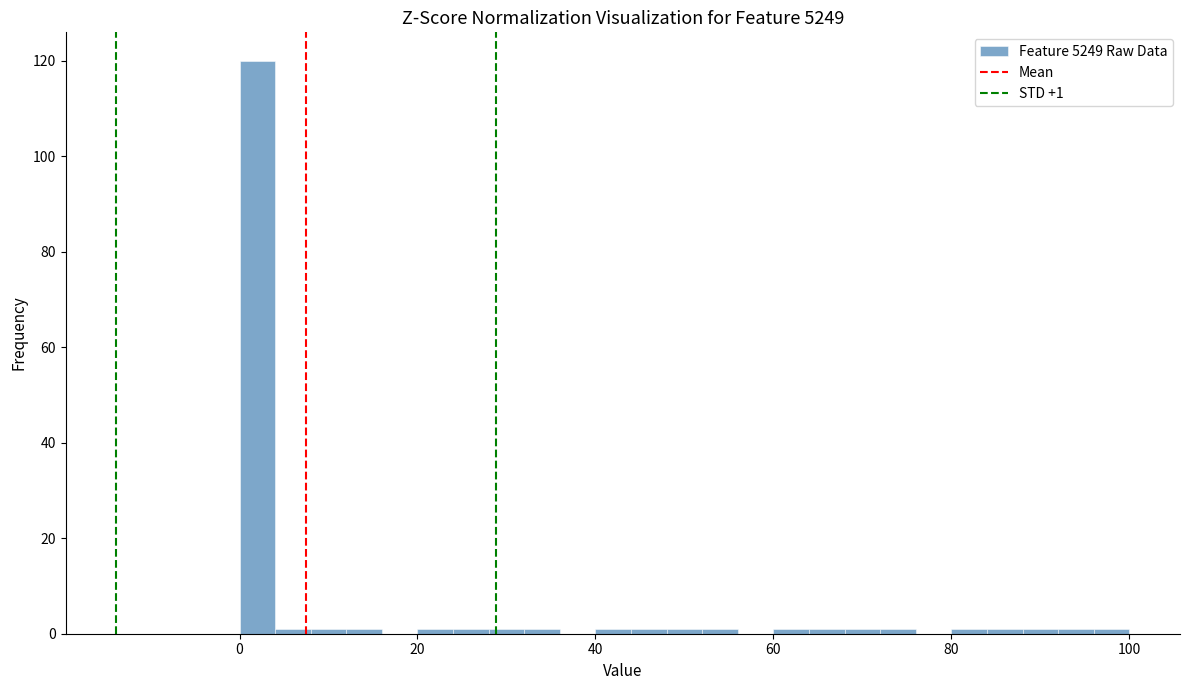

Around what value on the x-axis is the tallest bar? Give the approximate position of its centre, as read against the axis.

2